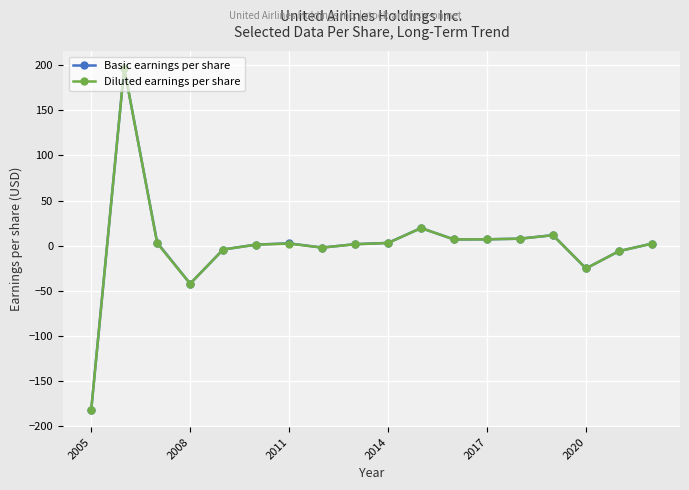

True or false: Basic earnings per share has more than 1 interior local peaks.

True